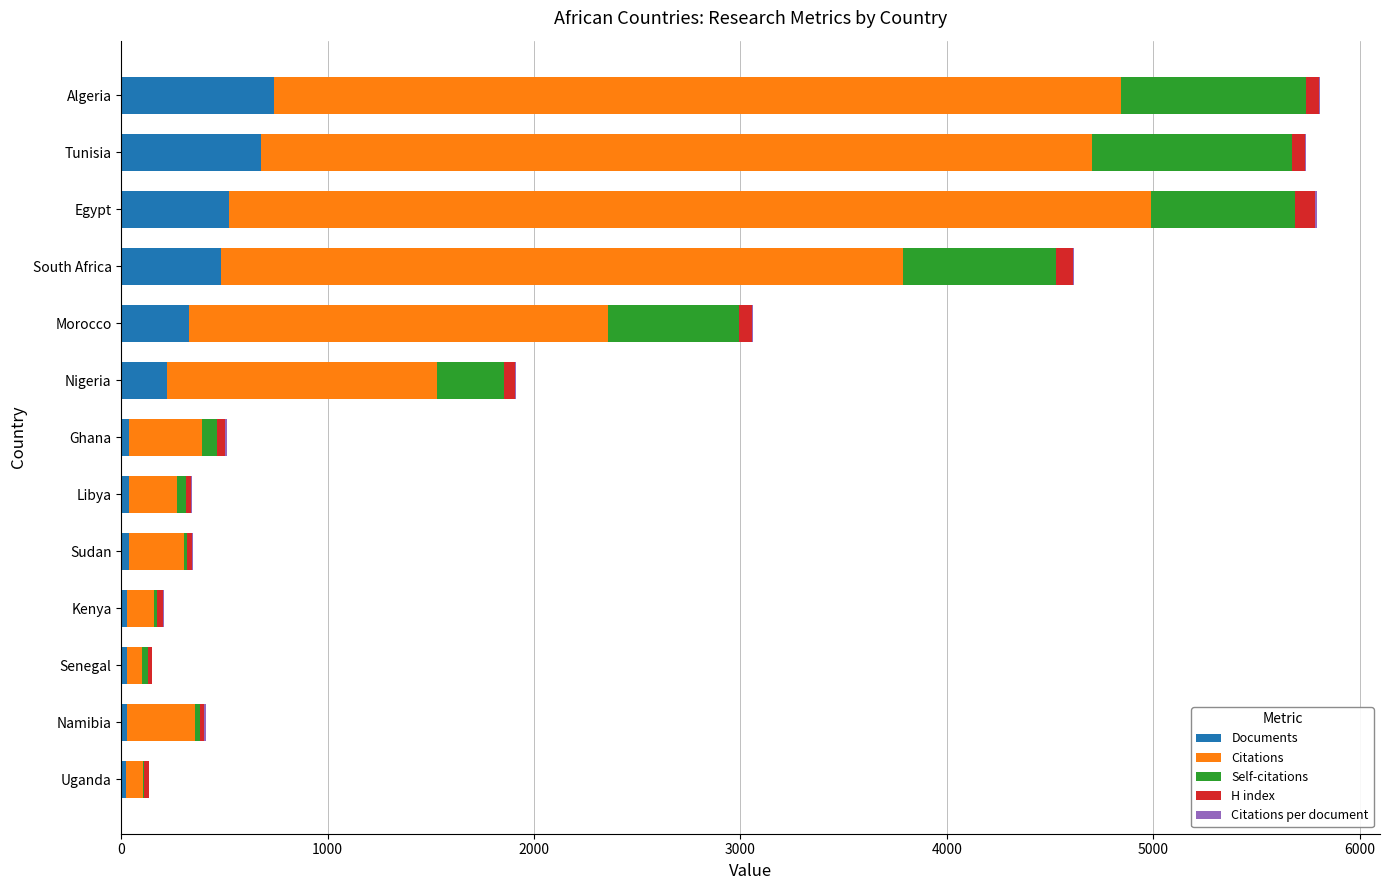

The Documents series shows 678 at Tunisia. True or false?

True